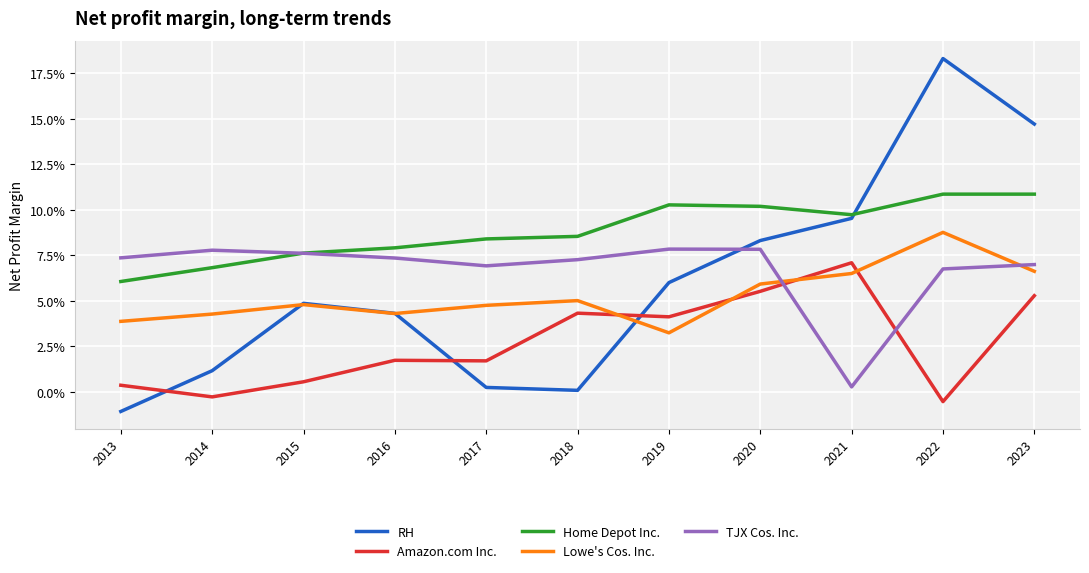

What is the sum of the Home Depot Inc. values at 2015 and 2023?

0.2